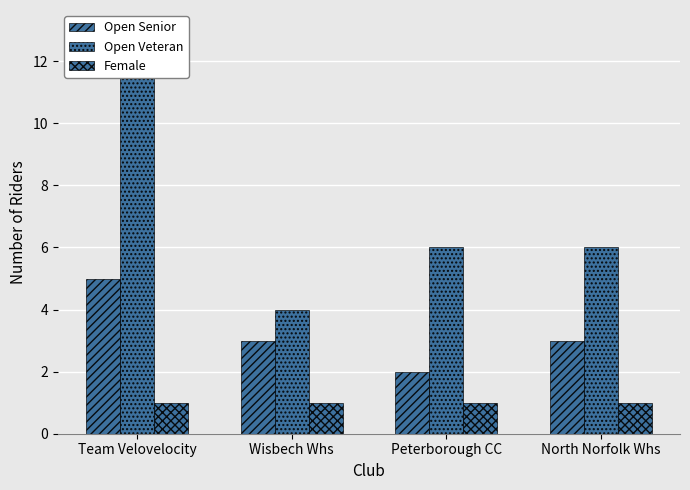

The value of Female at Peterborough CC is 0. True or false?

False